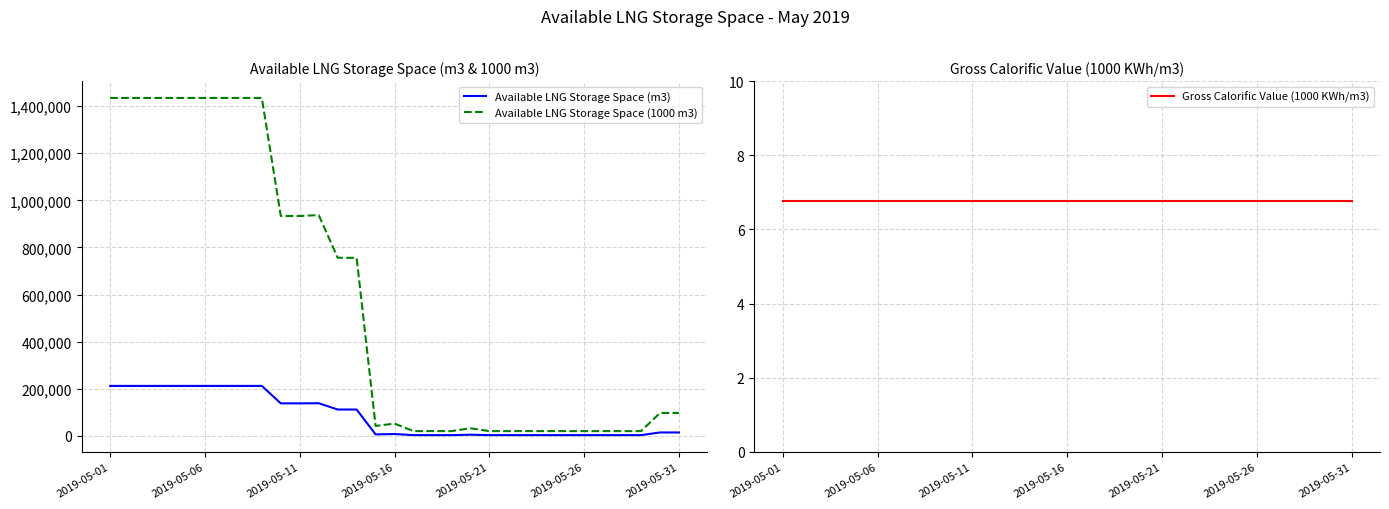

What is the average value of the Gross Calorific Value (1000 KWh/m3) series?

6.8